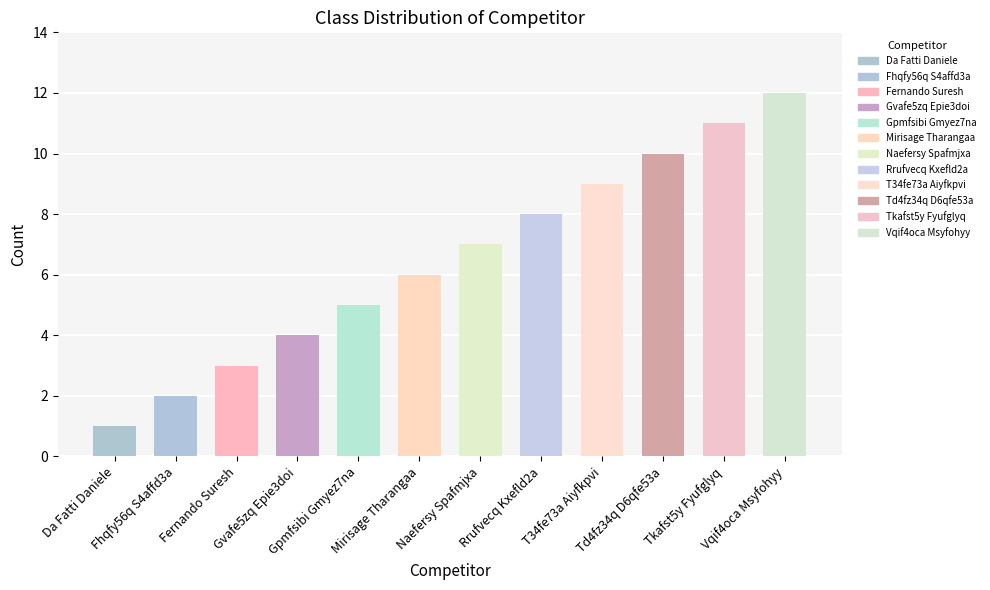

What position from the left is Gvafe5zq Epie3doi?

4